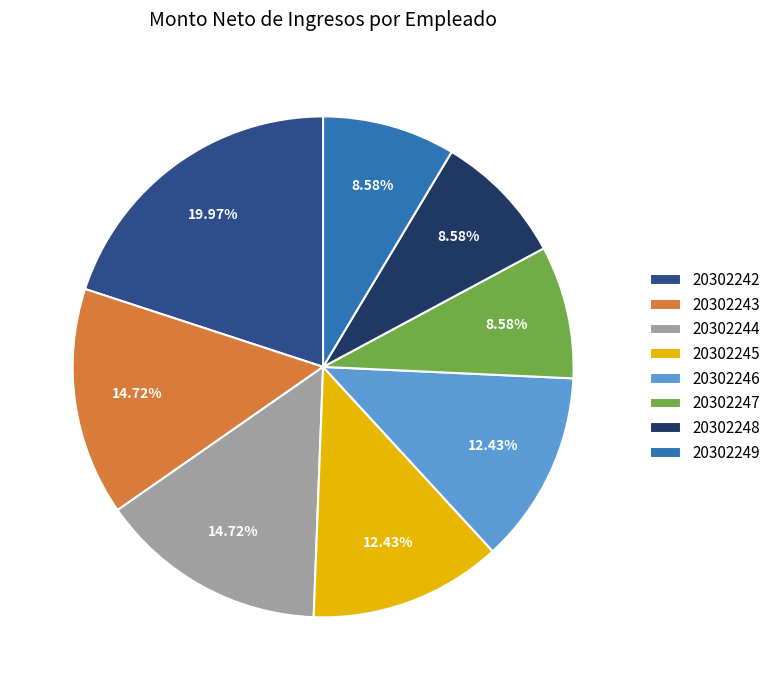

What is the ratio of the value at 20302247 to the value at 20302243?

0.6